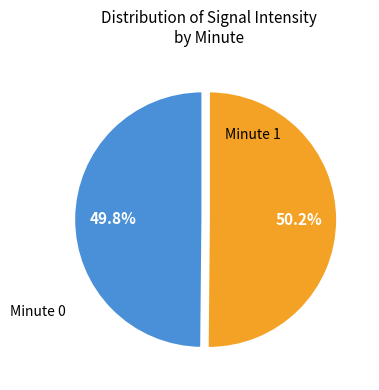

Is there a majority slice in this chart?

Yes